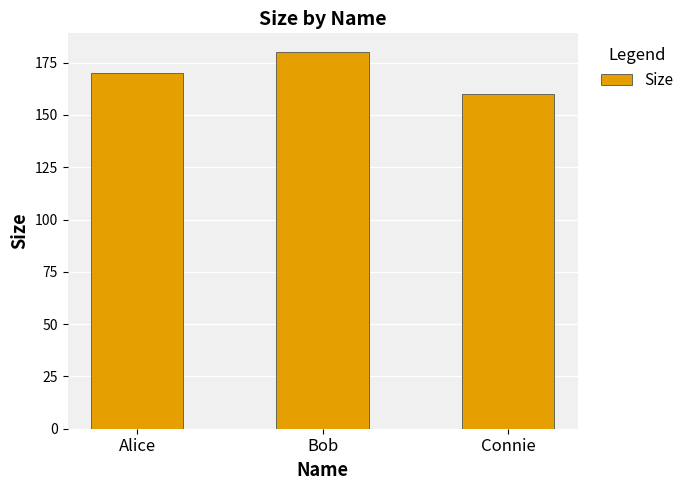

Count the number of categories in the chart.

3